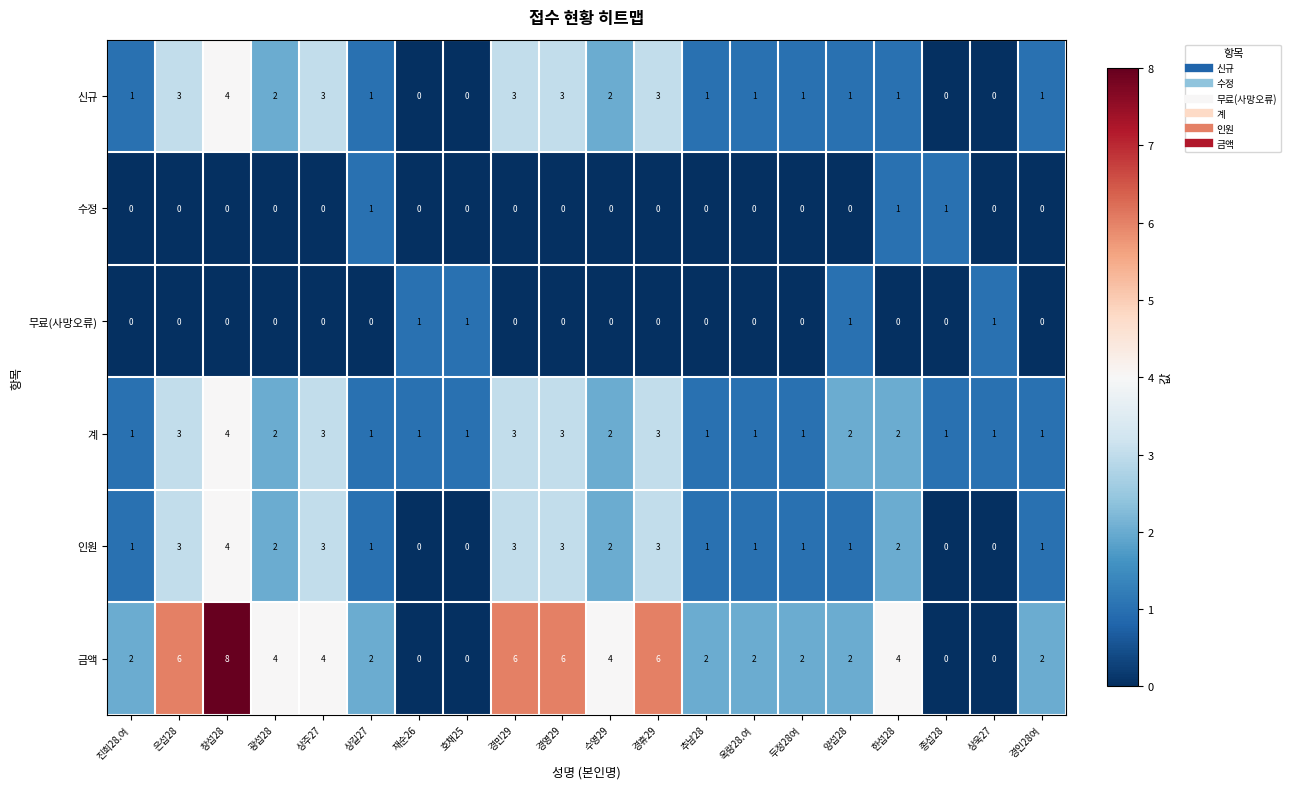

Which category has the highest value across all series?

창섭28